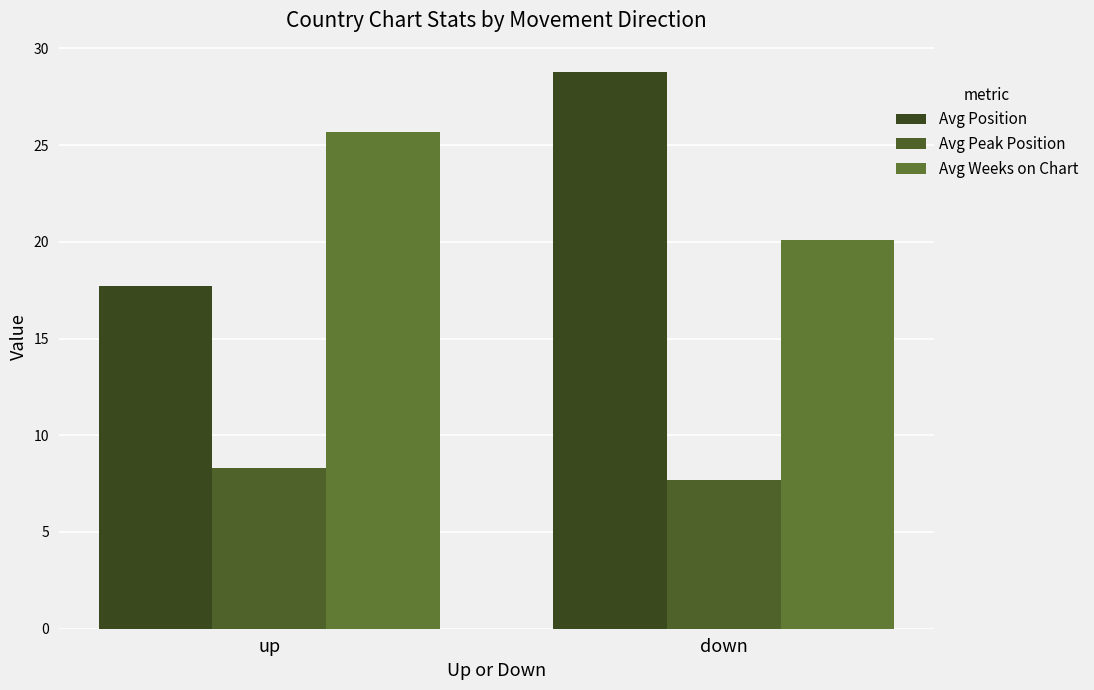

How many groups of bars are there?

2